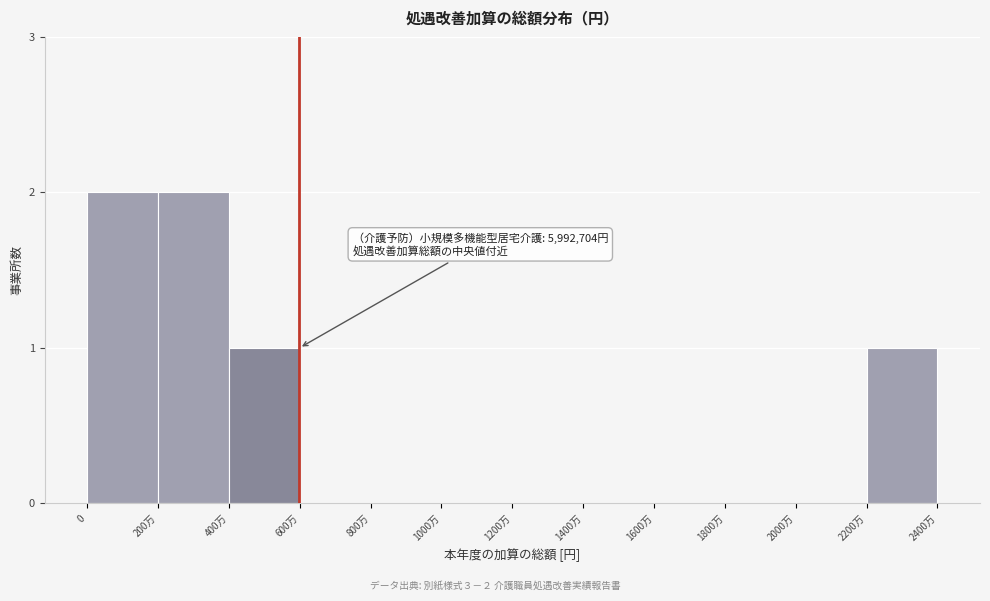

Reading right to left, list all the values displayed in this chart.

2200万=1	2000万=0	1800万=0	1600万=0	1400万=0	1200万=0	1000万=0	800万=0	600万=0	400万=1	200万=2	0=2